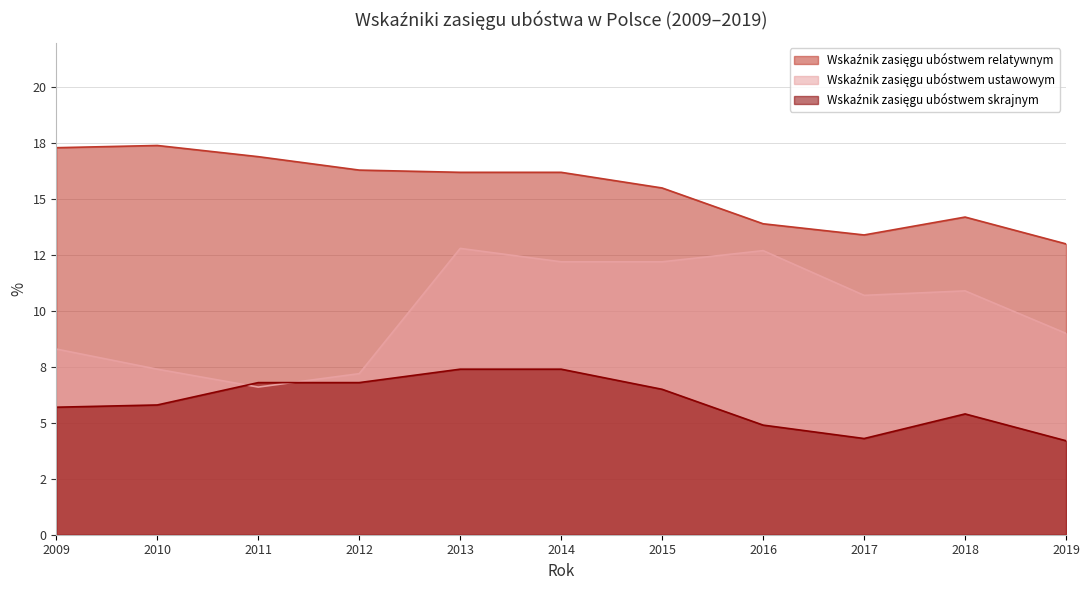

Count the number of categories in the chart.

11